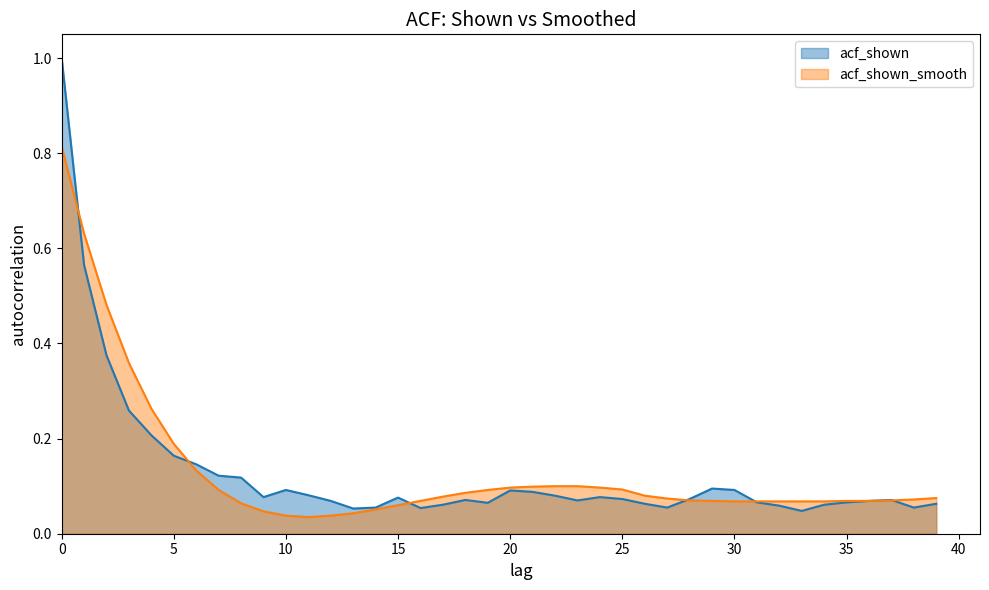

Read the acf_shown value at 13.

0.1